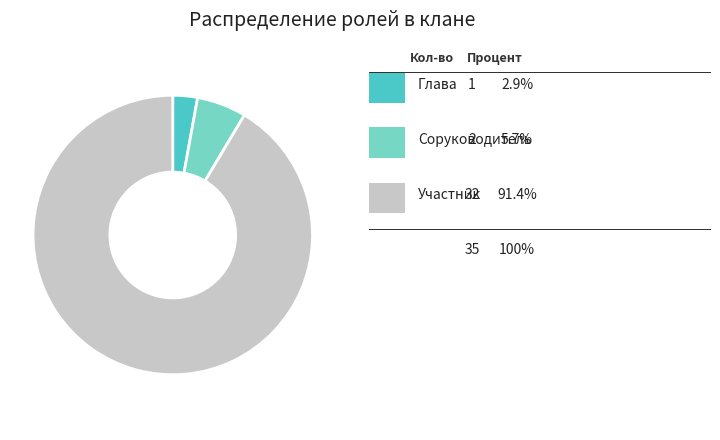

Does any single category account for the majority?

Yes